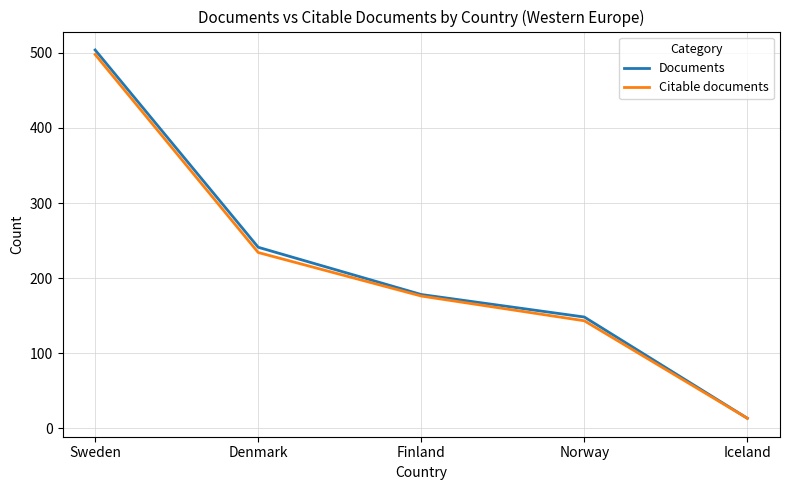

What is the spread (max minus min) of values at Denmark?

7